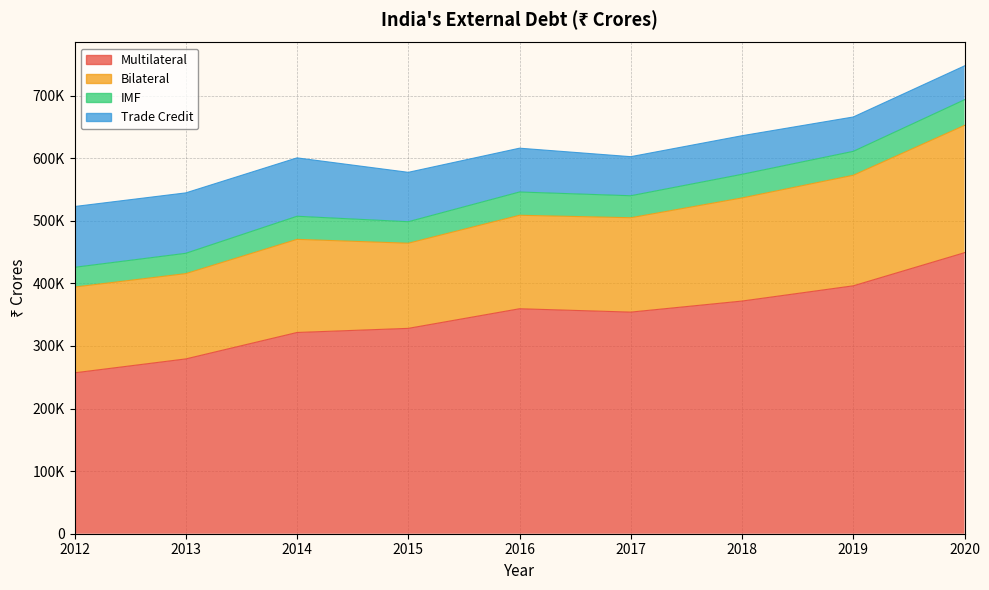

True or false: IMF and Bilateral cross at least once.

False